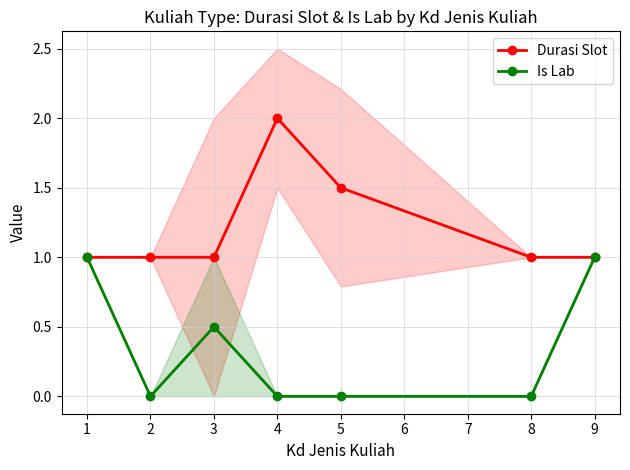

How many Durasi Slot values are between 1 and 2?

7